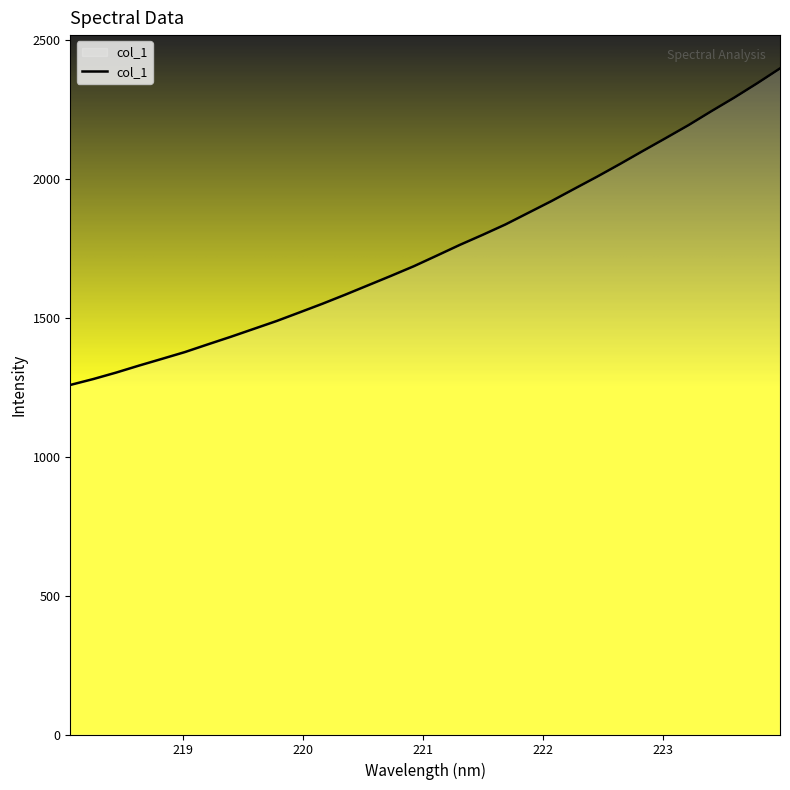

What is the difference between the maximum and minimum values?

1139.6